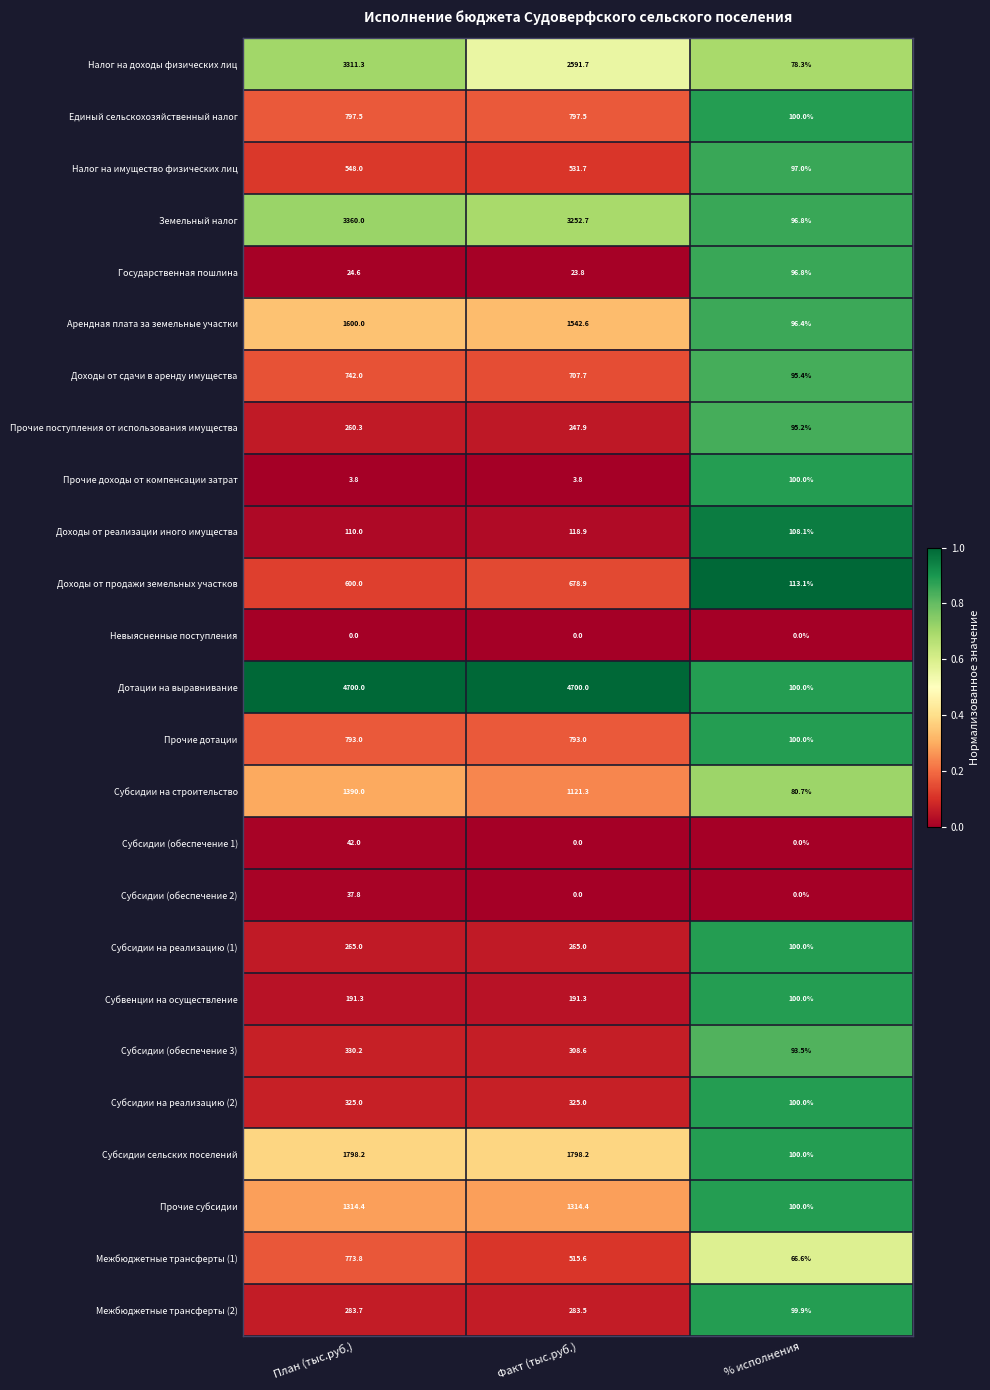

Which series changed the most between План (тыс.руб.) and % исполнения?

Дотации на выравнивание